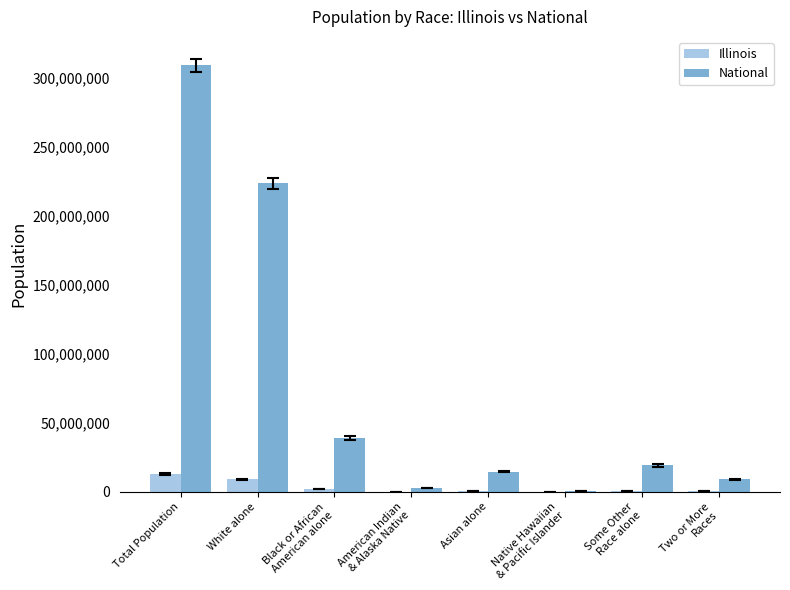

What is the average value of the Illinois series?

3207658